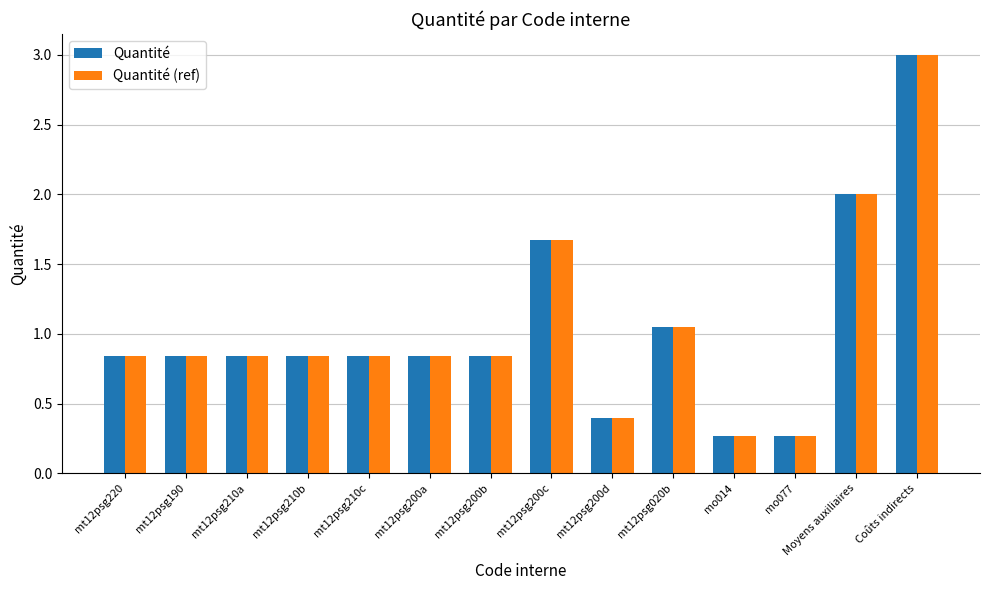

What is the total value across all series at mt12psg210c?

1.7